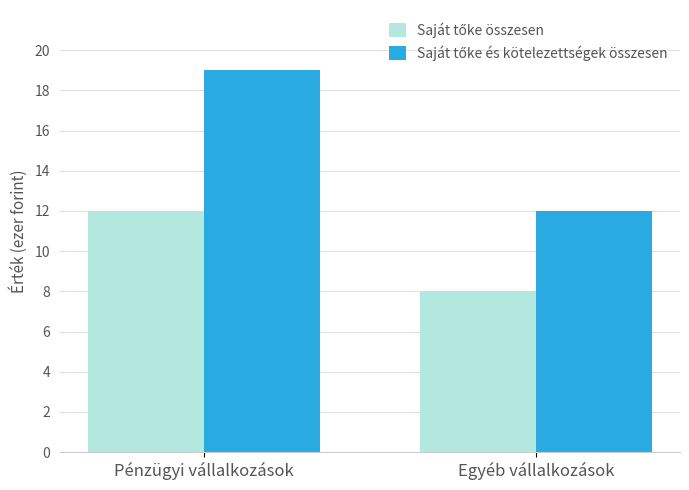

Which label corresponds to the largest value in the chart?

Pénzügyi vállalkozások